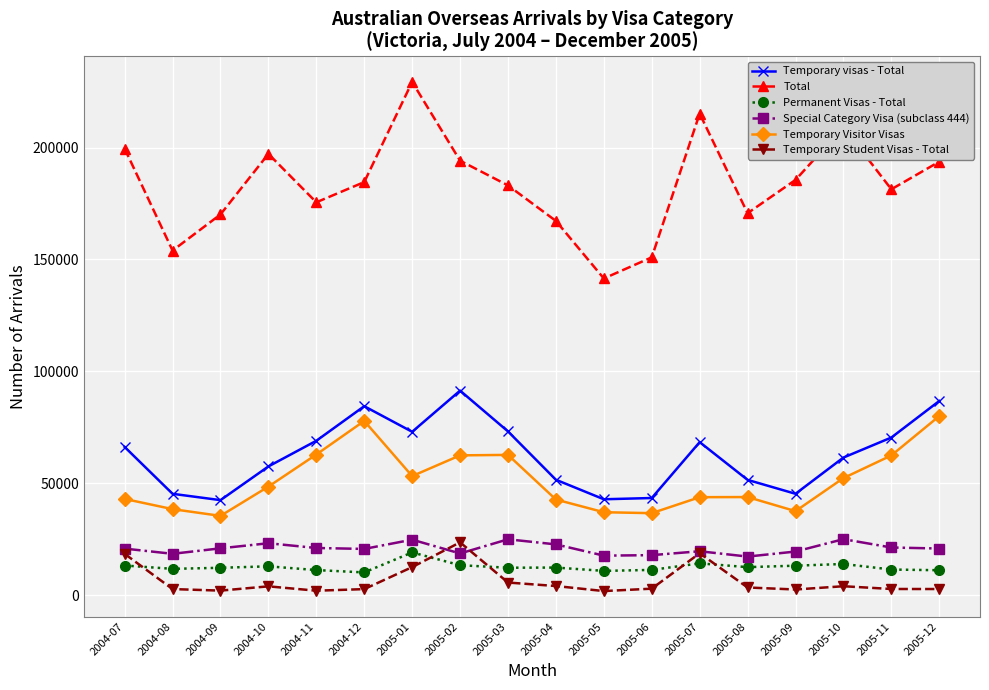

At which category does the chart reach its peak across all series?

2005-01